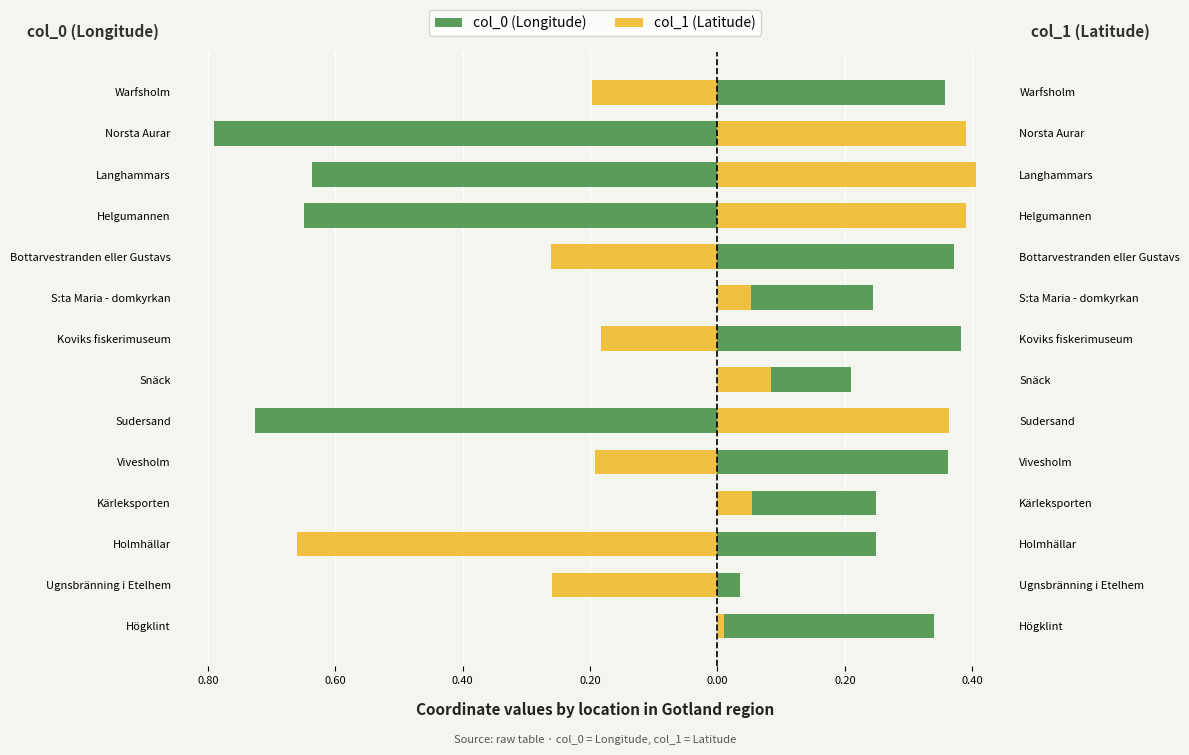

What is the difference between the maximum and minimum values in the col_0 (Longitude) series?

1.2